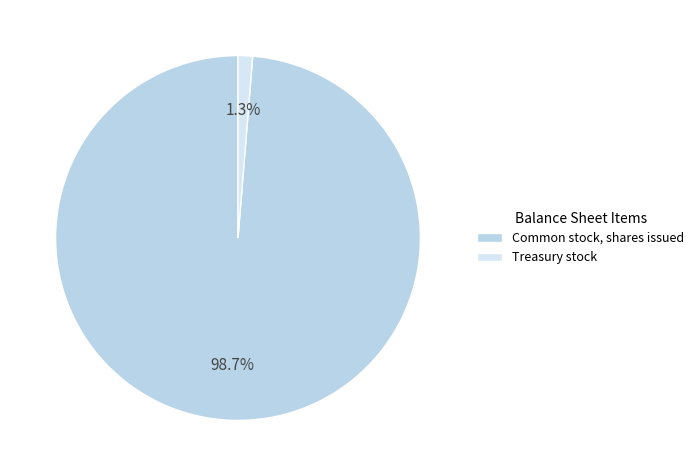

What is the majority slice?

Common stock, shares issued